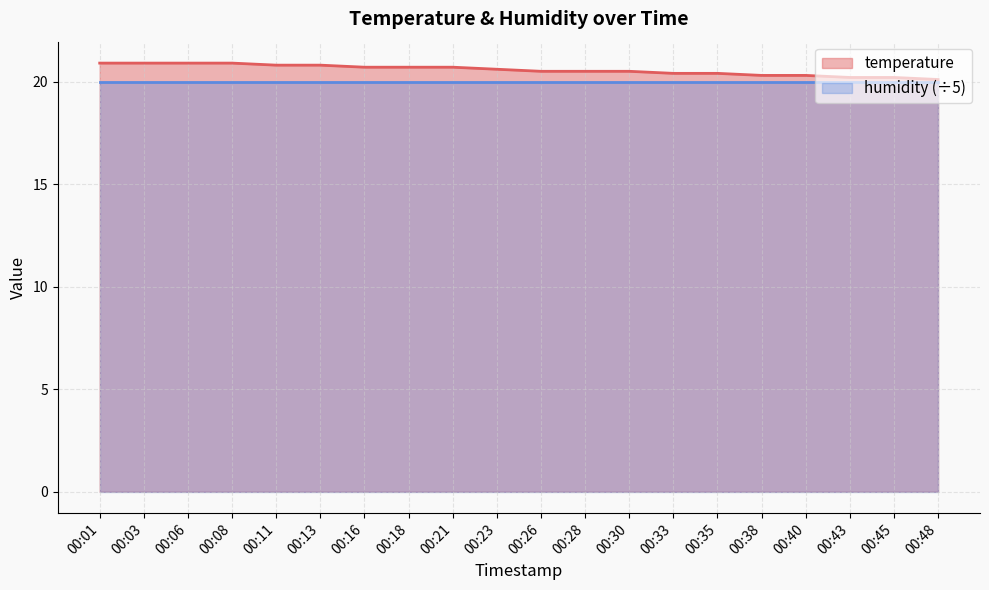

What is the difference between the maximum and minimum values?

0.8